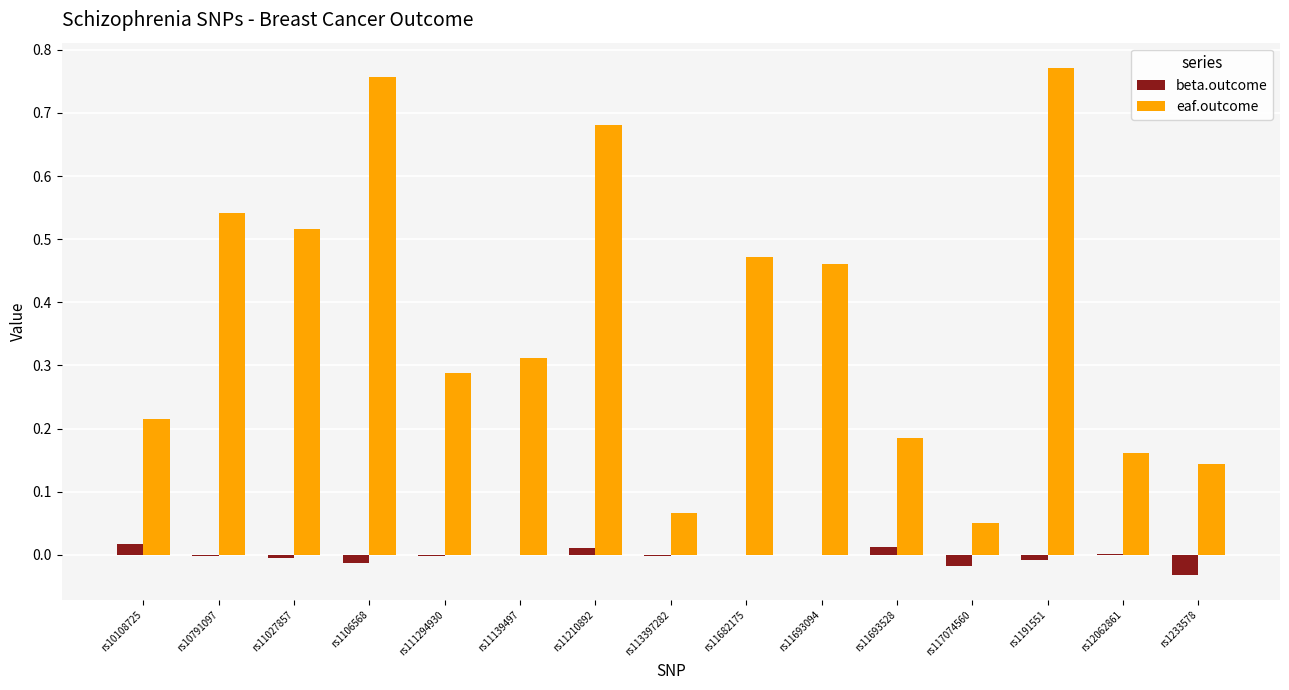

Is the value of eaf.outcome at rs12062861 greater than the value of beta.outcome at rs1233578?

Yes